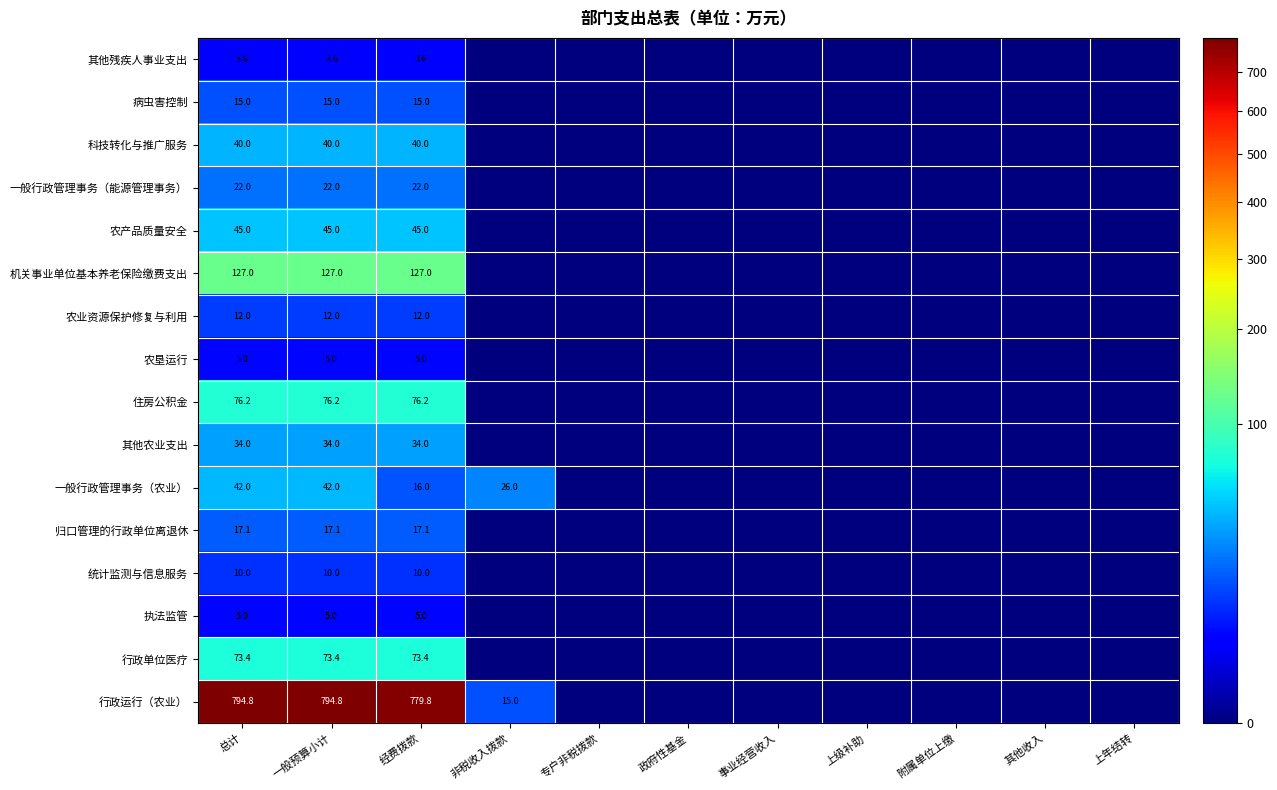

List the series in order of their peak value, highest first.

行政运行（农业）, 机关事业单位基本养老保险缴费支出, 住房公积金, 行政单位医疗, 农产品质量安全, 一般行政管理事务（农业）, 科技转化与推广服务, 其他农业支出, 一般行政管理事务（能源管理事务）, 归口管理的行政单位离退休, 病虫害控制, 农业资源保护修复与利用, 统计监测与信息服务, 农垦运行, 执法监管, 其他残疾人事业支出